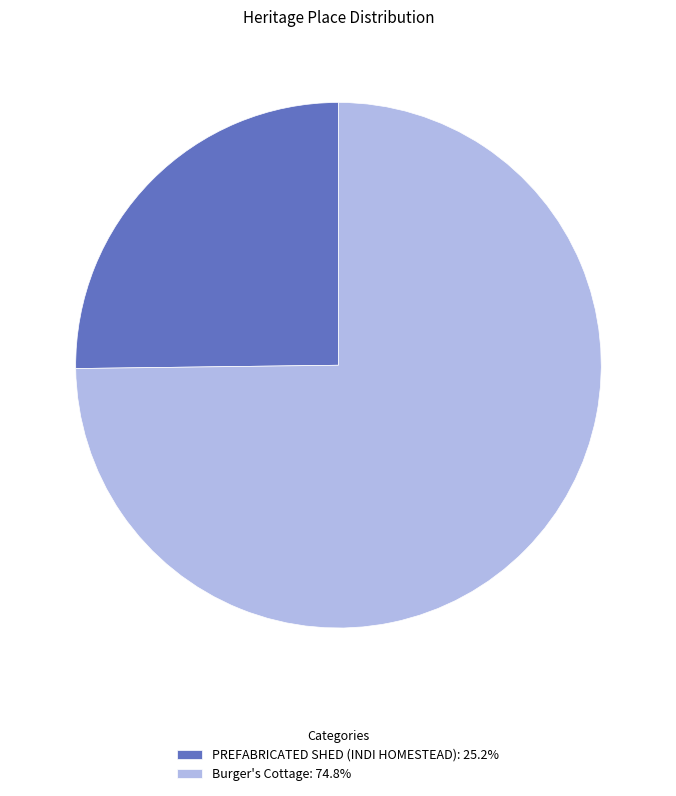

Rank the categories by value from highest to lowest.

Burger's Cottage, PREFABRICATED SHED (INDI HOMESTEAD)